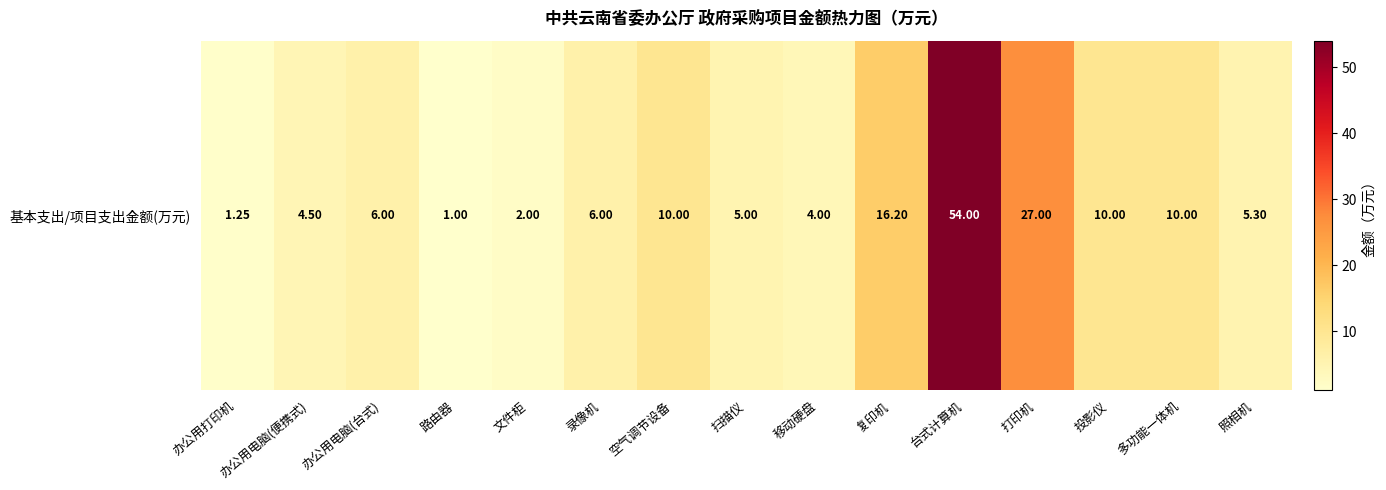

Approximately how many times larger is the value at 投影仪 compared to 照相机?

1.9